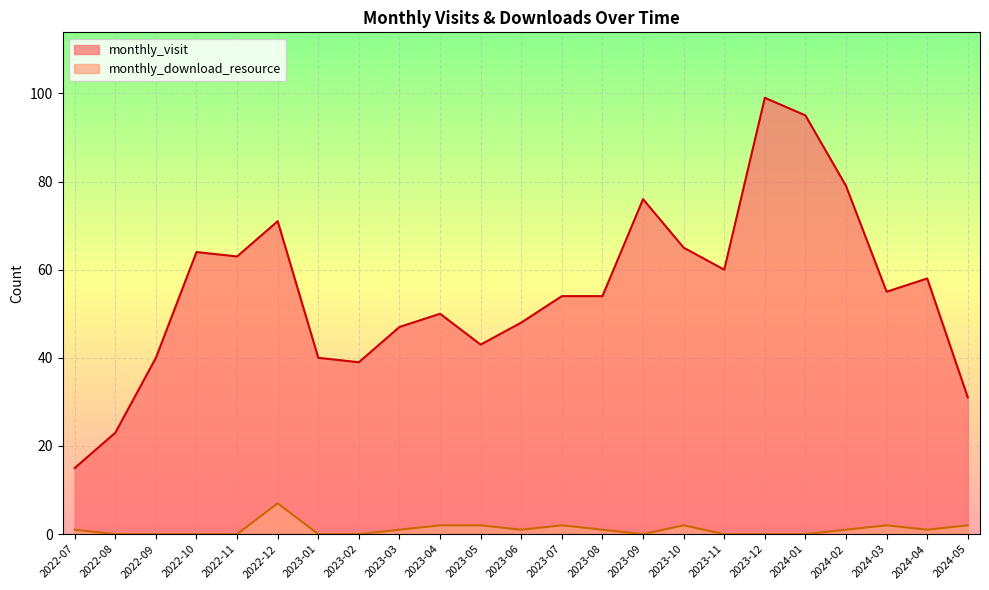

What position from the right is 2022-11?

19